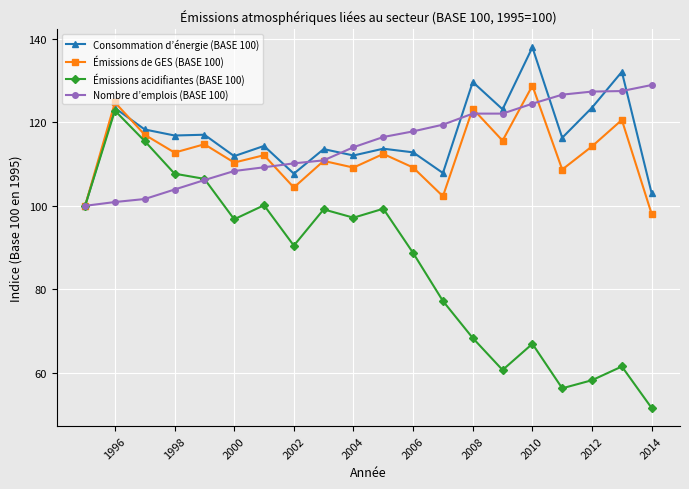

What are all the series names shown in the legend?

Consommation d’énergie (BASE 100), Émissions de GES (BASE 100), Émissions acidifiantes (BASE 100), Nombre d’emplois (BASE 100)